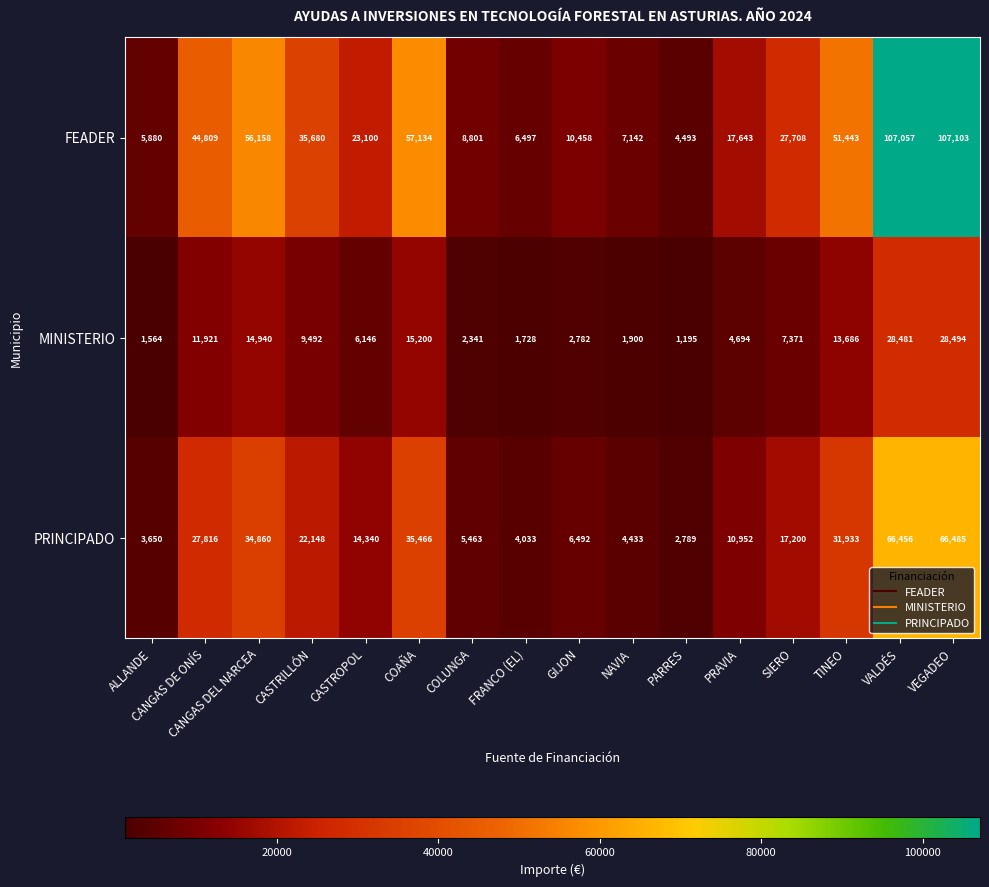

Where does the FEADER series first go above 27708?

CANGAS DE ONÍS